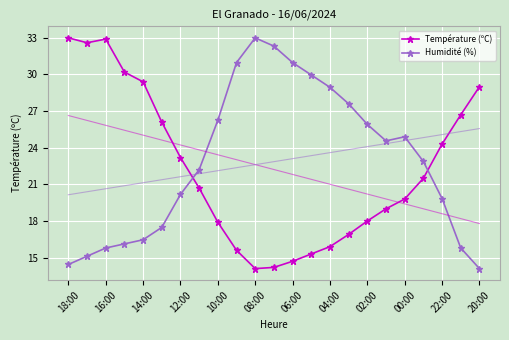

What are all the series names shown in the legend?

Température (ºC), Humidité (%)